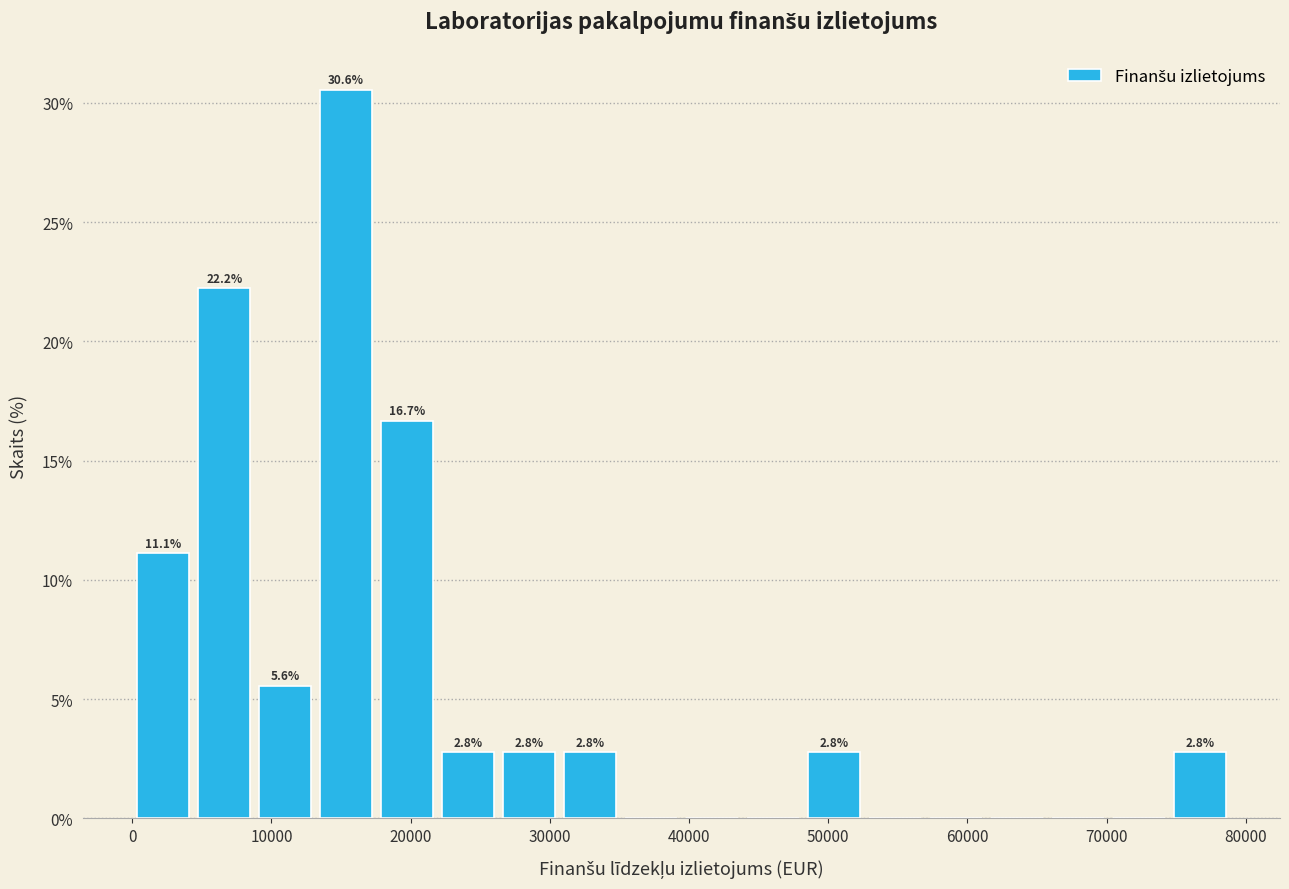

Which range on the x-axis has the tallest bar?

13000 to 18000